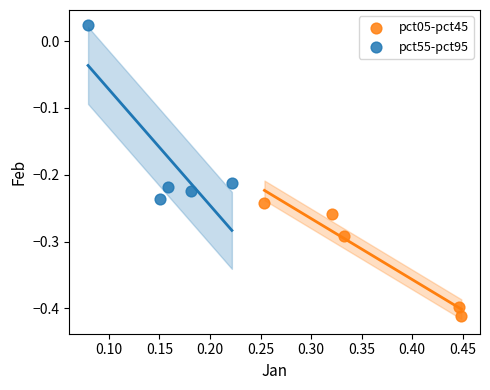

Which series contains the lowest Y value?

pct05-pct45